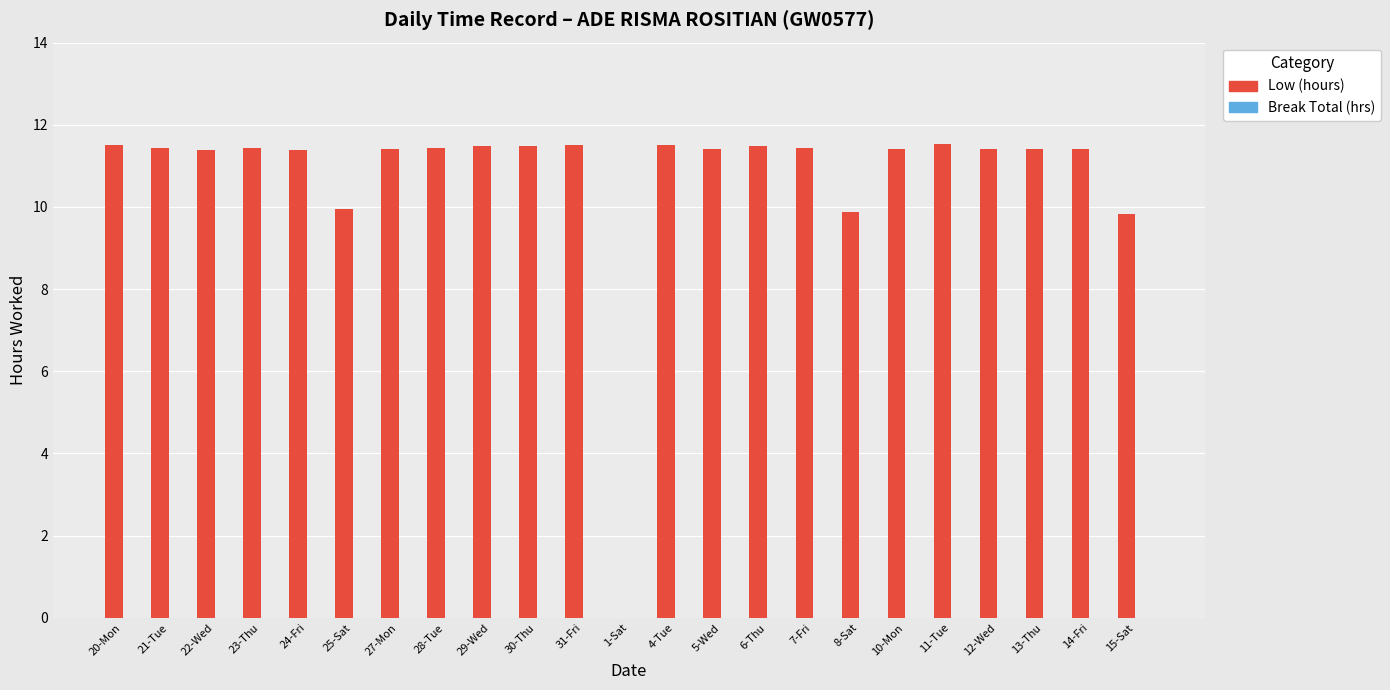

How many distinct data groups are displayed?

1